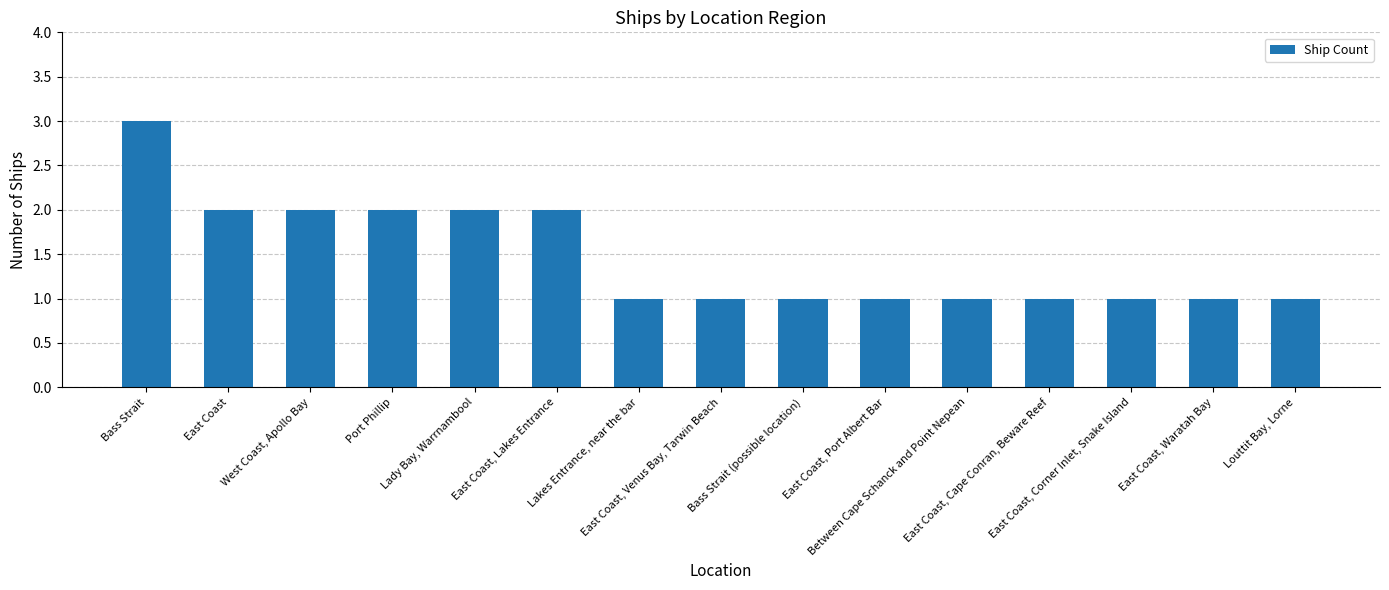

What is the sum of all values?

22